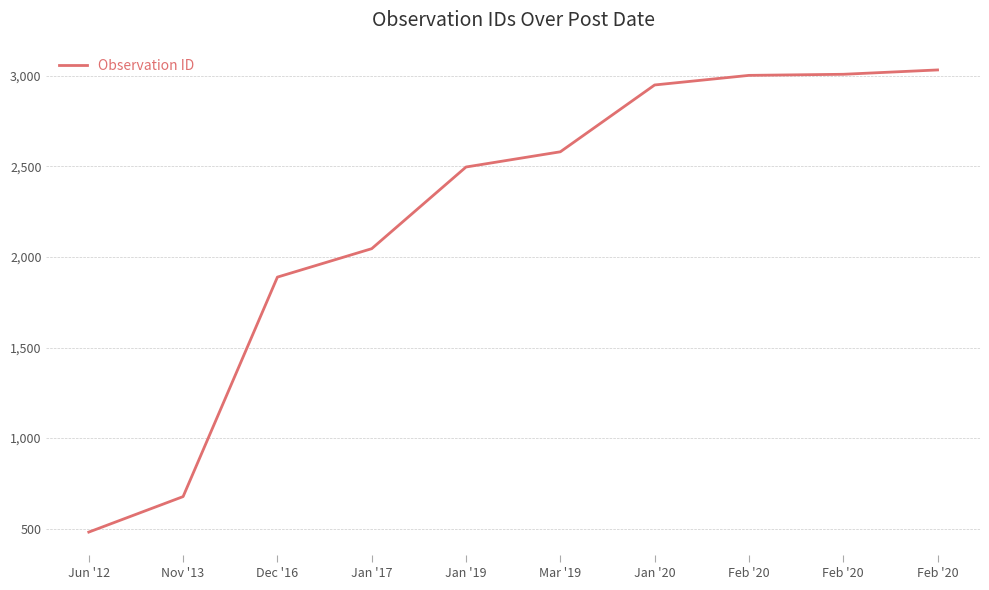

What is the minimum value shown in the chart?

481